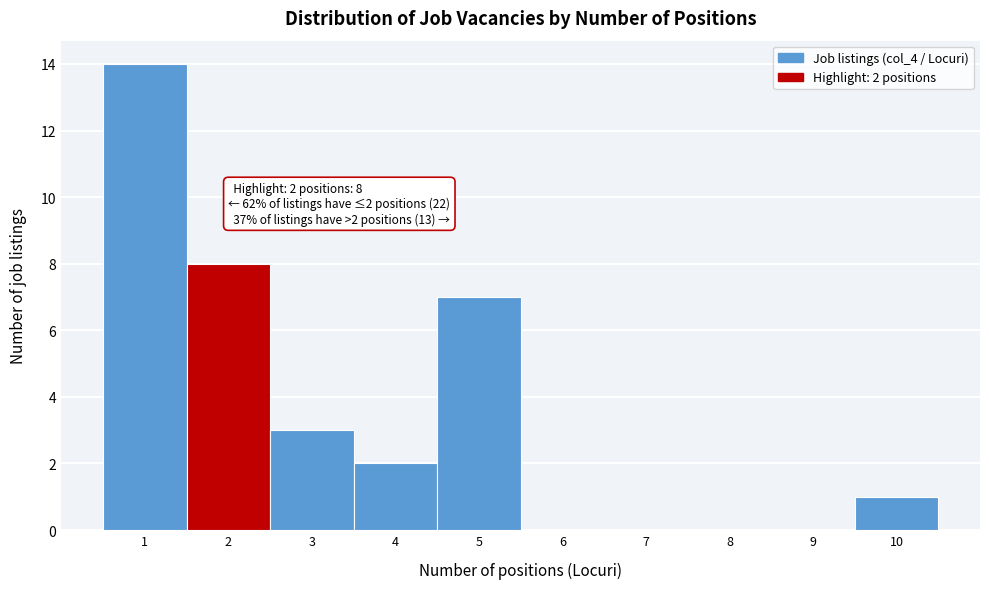

Which range on the x-axis has the tallest bar?

0.5 to 1.5